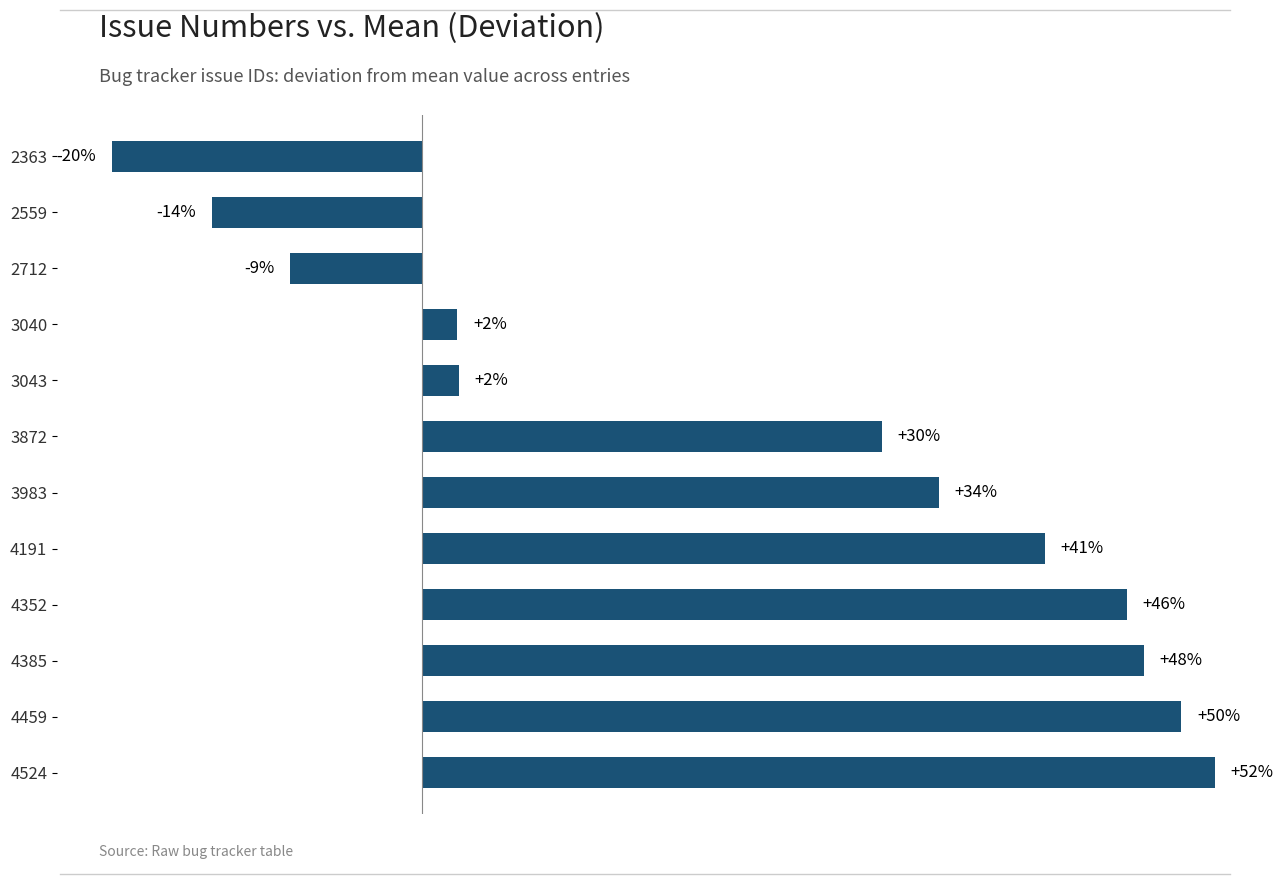

Does the chart contain any negative values?

Yes